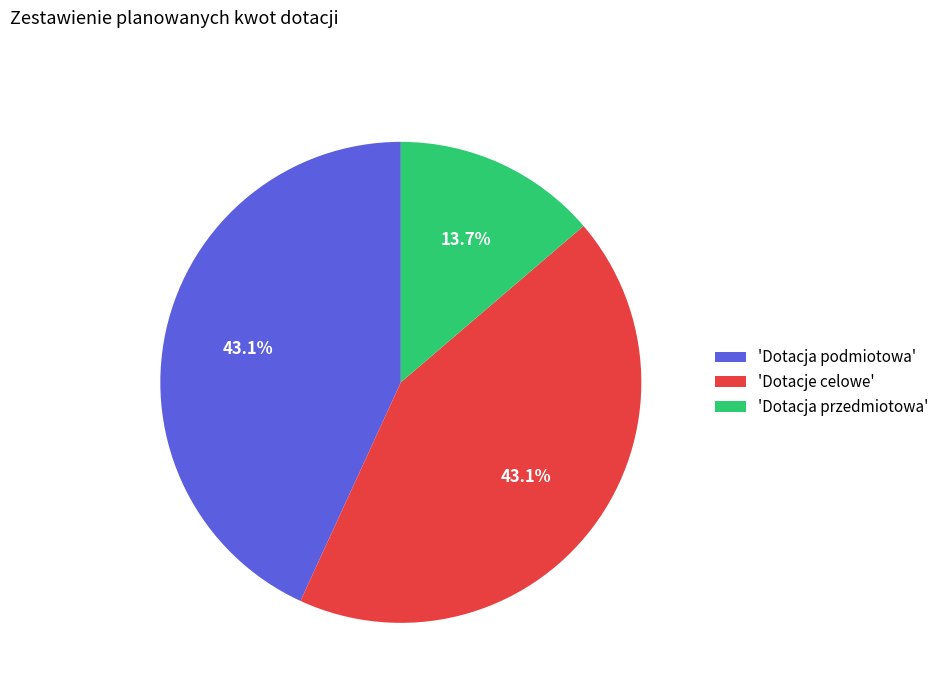

What is the ratio of the value at 'Dotacje celowe' to the value at 'Dotacja przedmiotowa'?

3.1